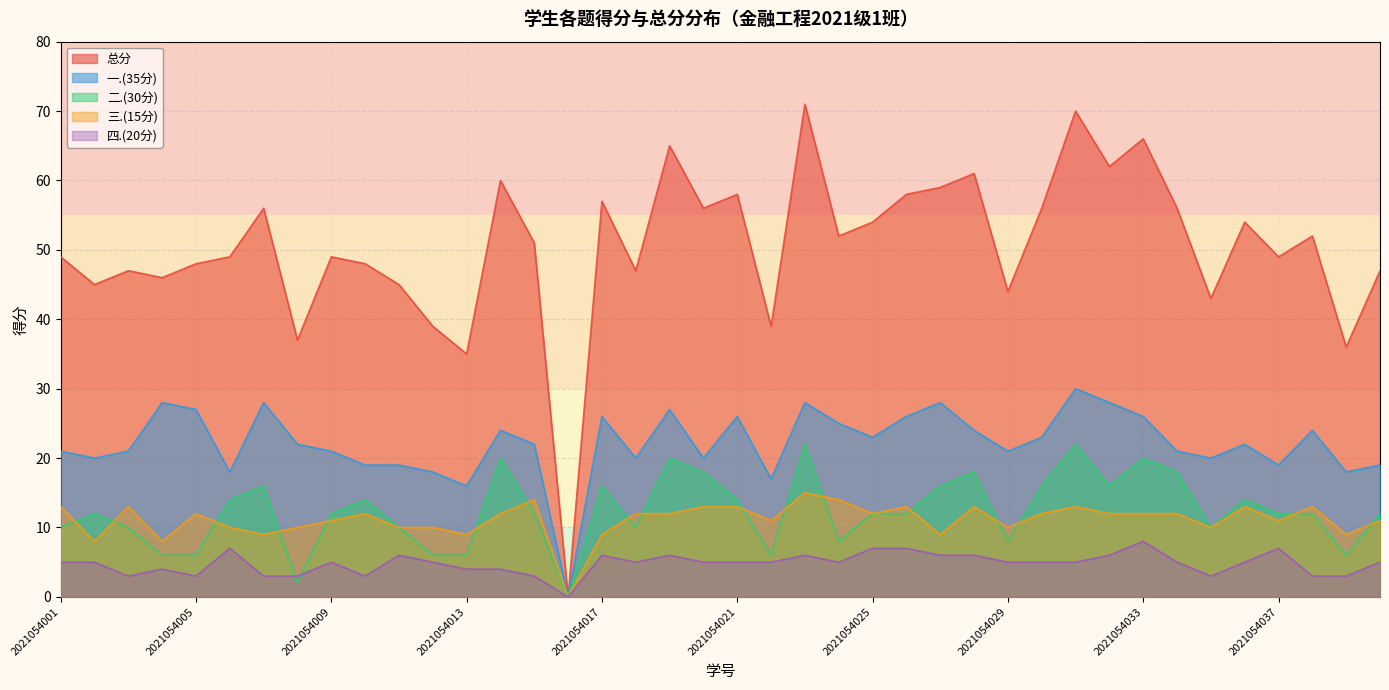

Where do 三.(15分) and 二.(30分) first cross each other?

2021054001 and 2021054002